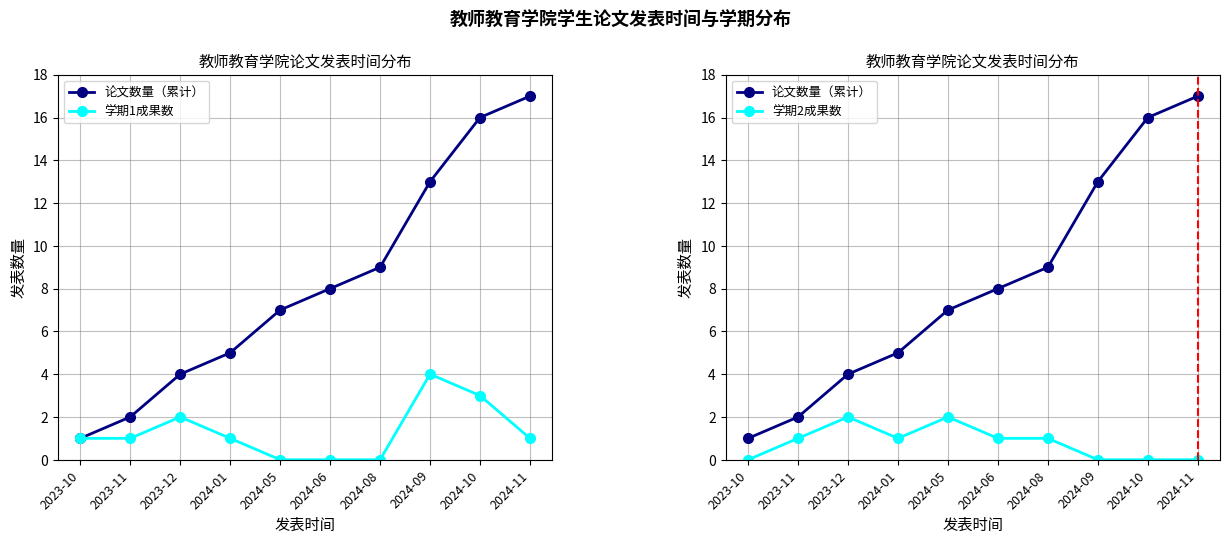

What is the sum of the 学期2成果数 values at 2023-11 and 2024-09?

1